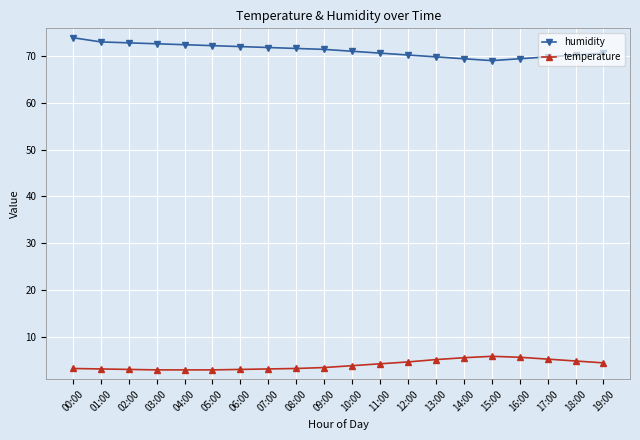

What is the minimum value for humidity?

69.0